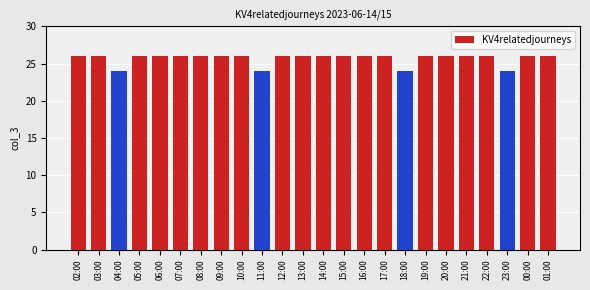

The value at 15:00 is 26. True or false?

True